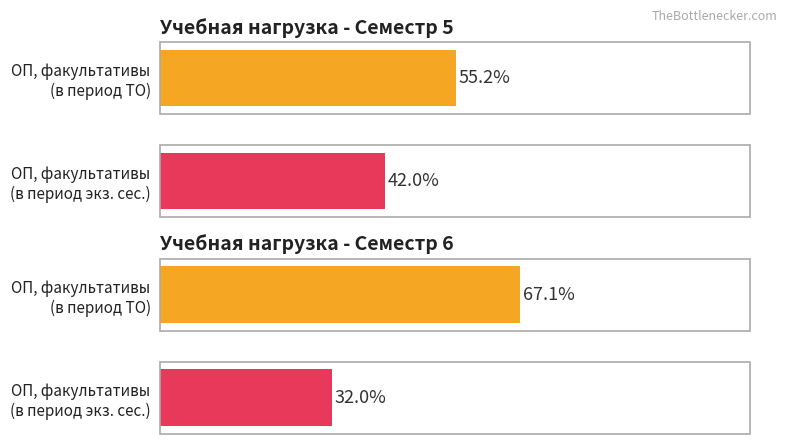

What is the approximate value of Семестр 6 at 0?

67.1